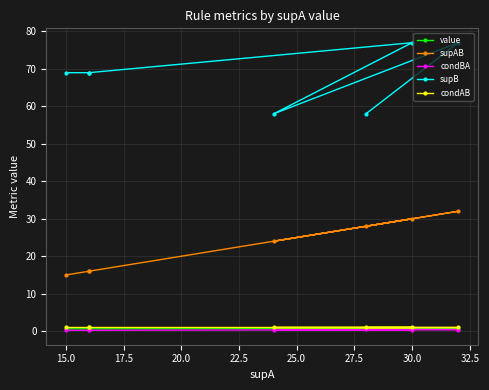

Is it true that condBA equals 0.4 at 17.5?

True